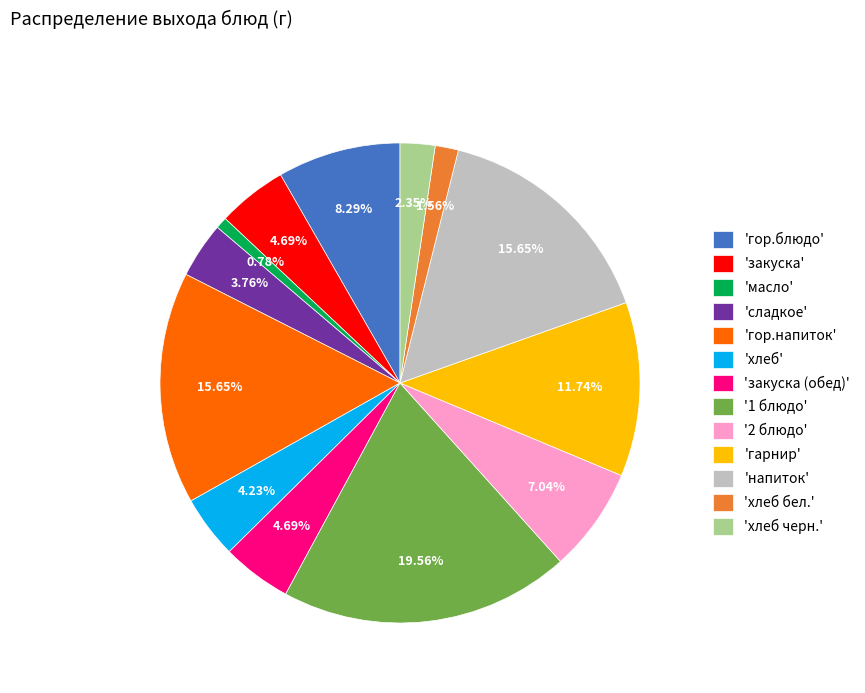

Which has a higher value, 'хлеб' or 'гор.напиток'?

'гор.напиток'